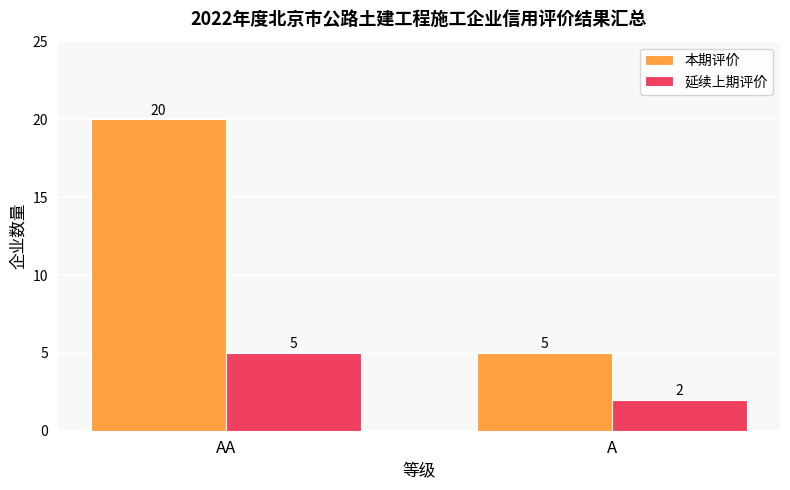

At how many categories does at least one series exceed 11?

1